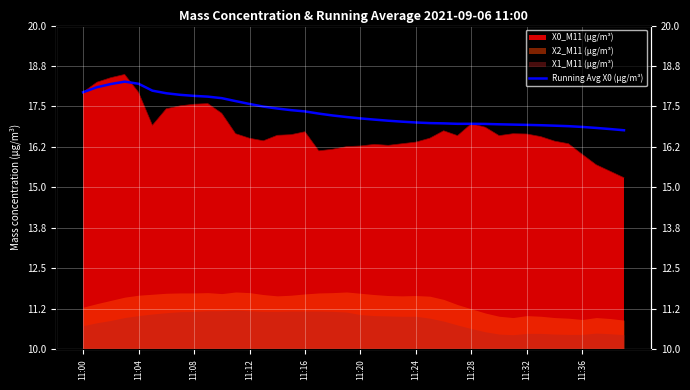

At which label does the data first exceed 17?

11:00